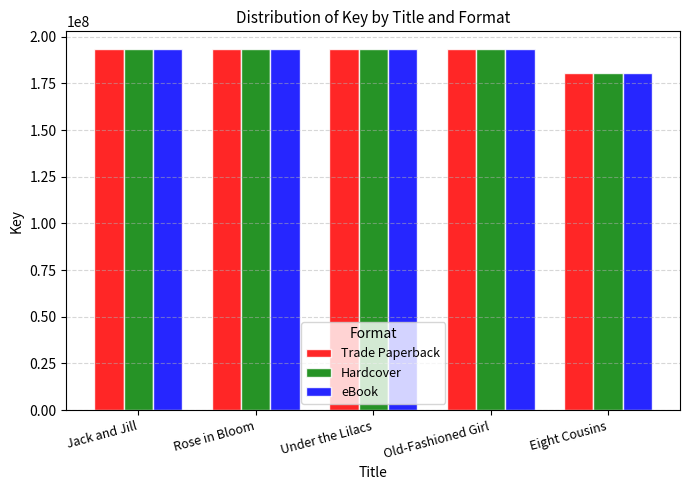

Are the bars horizontal?

No